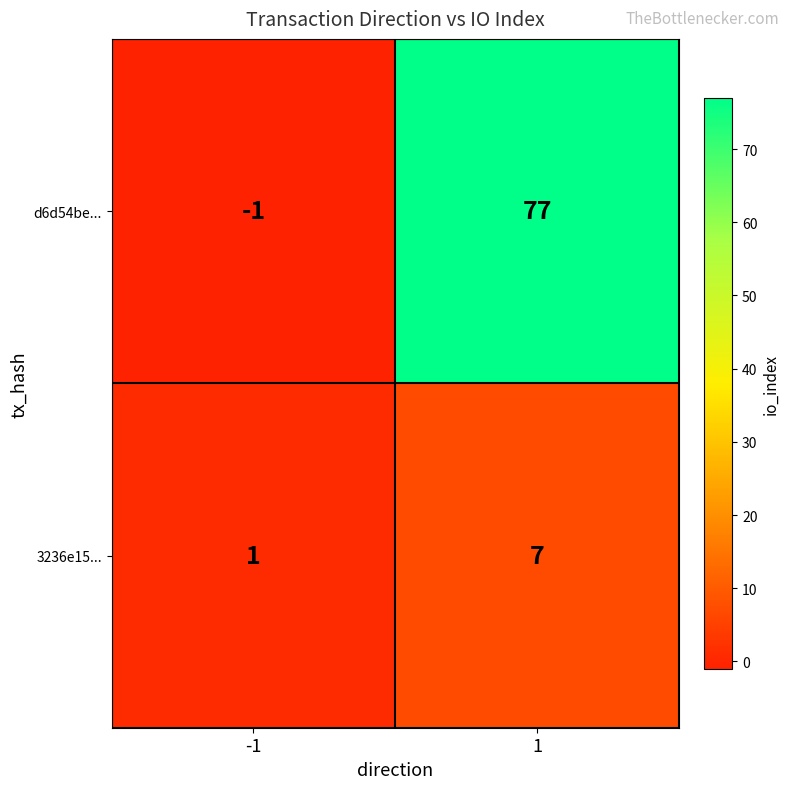

The d6d54be... series shows -1 at -1. True or false?

True